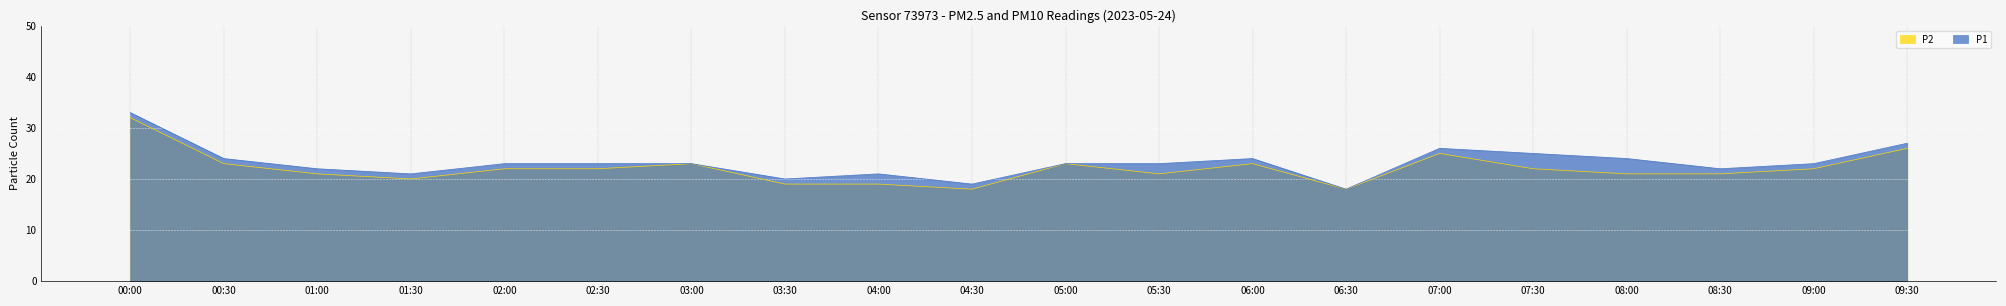

Is it true that P2 equals 35 at 02:00?

False